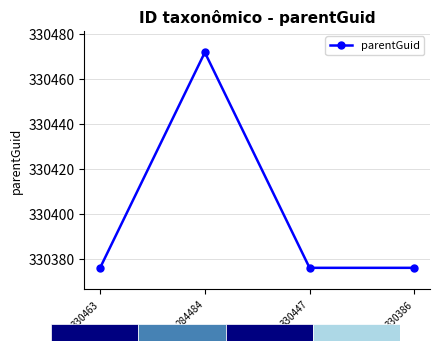

Is it true that the value at 330386 is 330376?

True